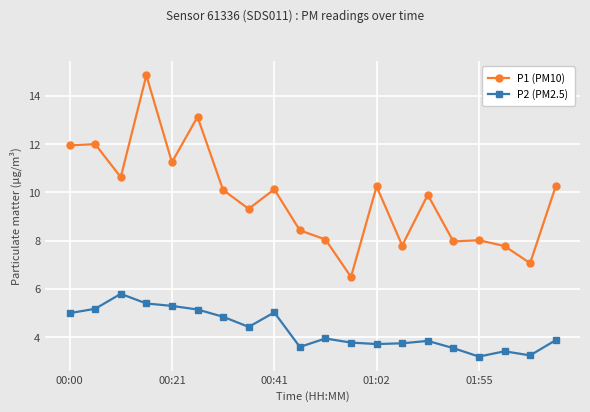

In P1 (PM10), how many points are lower than both neighbors (excluding endpoints)?

7